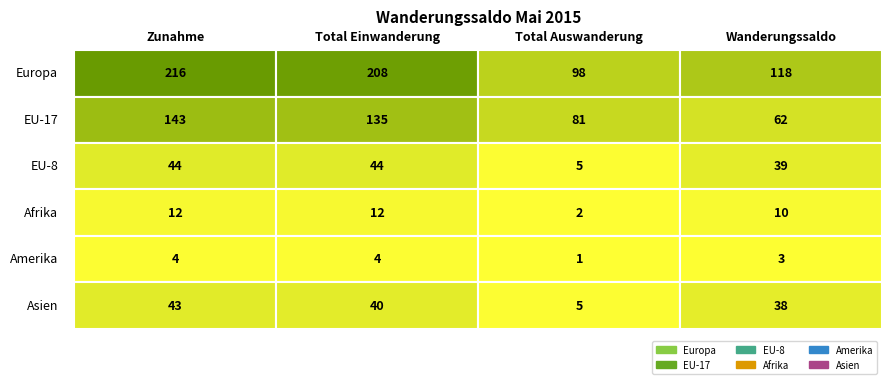

What is the greatest value displayed?

216